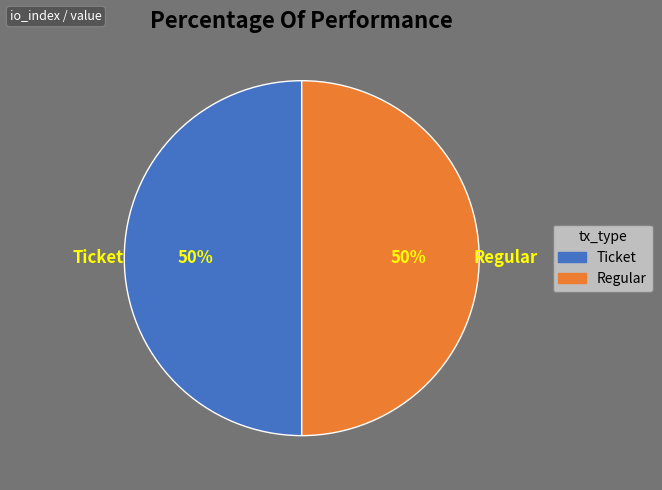

How many slices are in this pie chart?

2